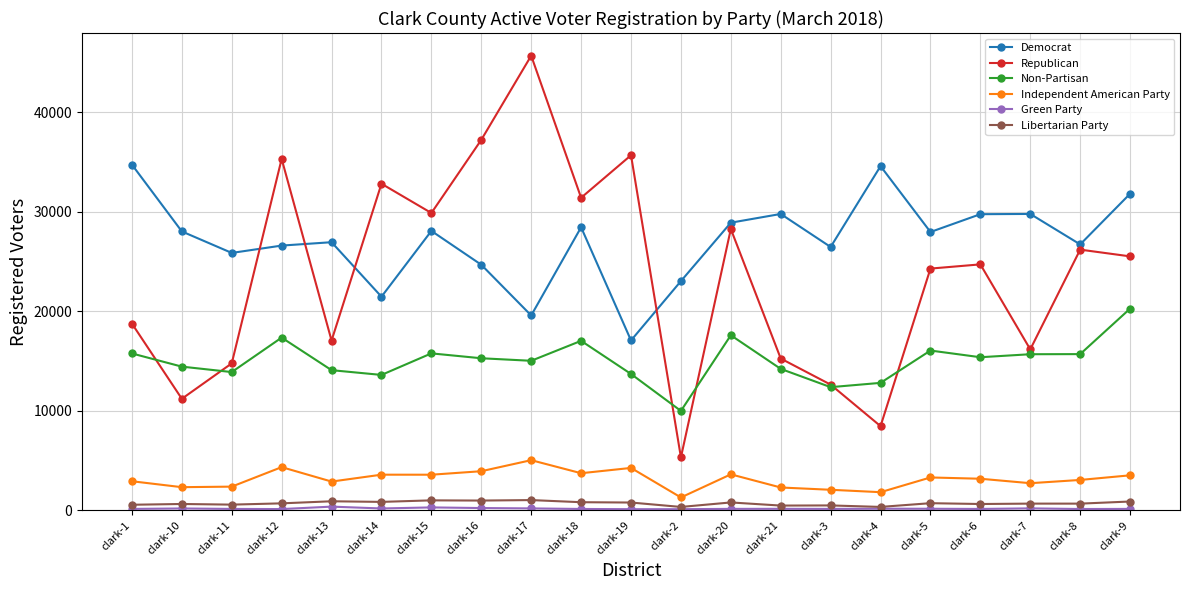

How many distinct data groups are displayed?

6